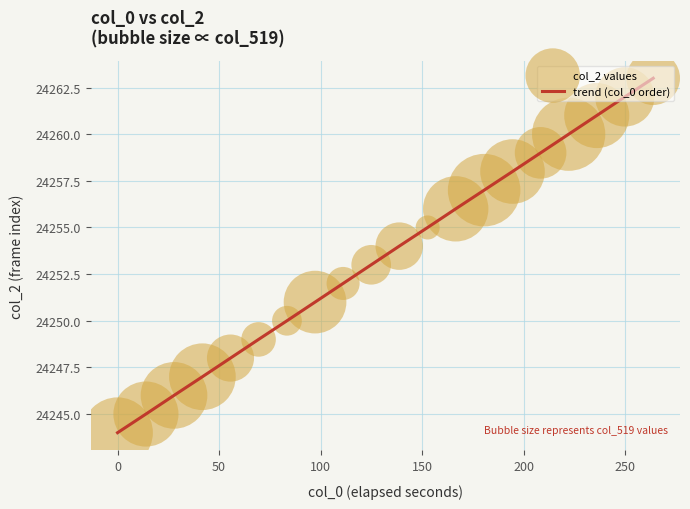

What is the difference between the maximum and minimum values?

19